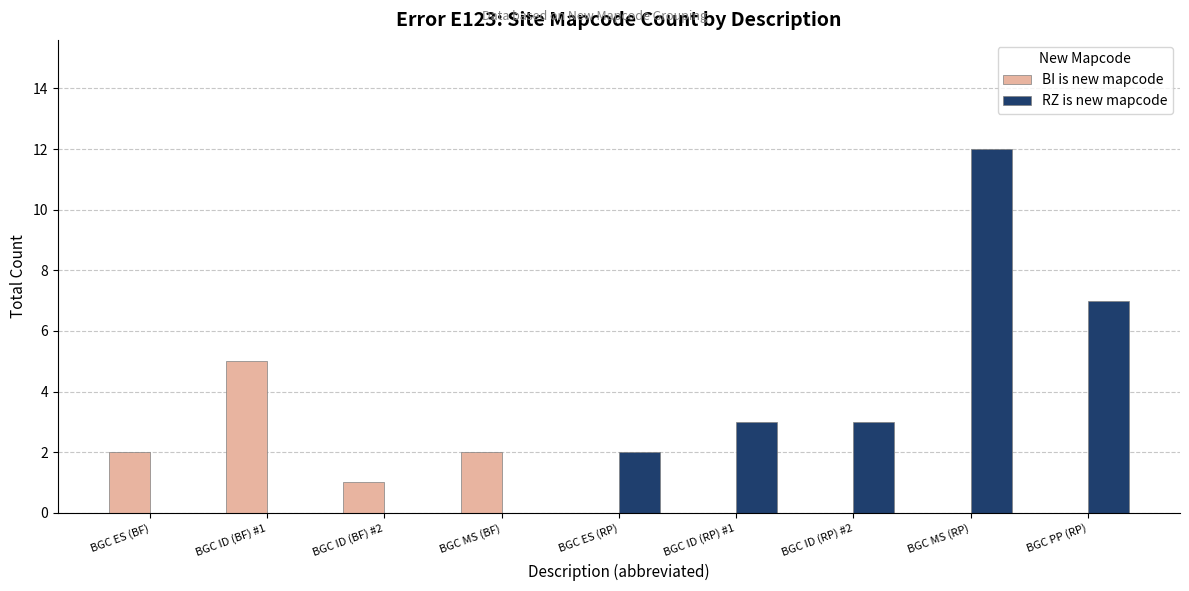

Count the number of data series in this chart.

2